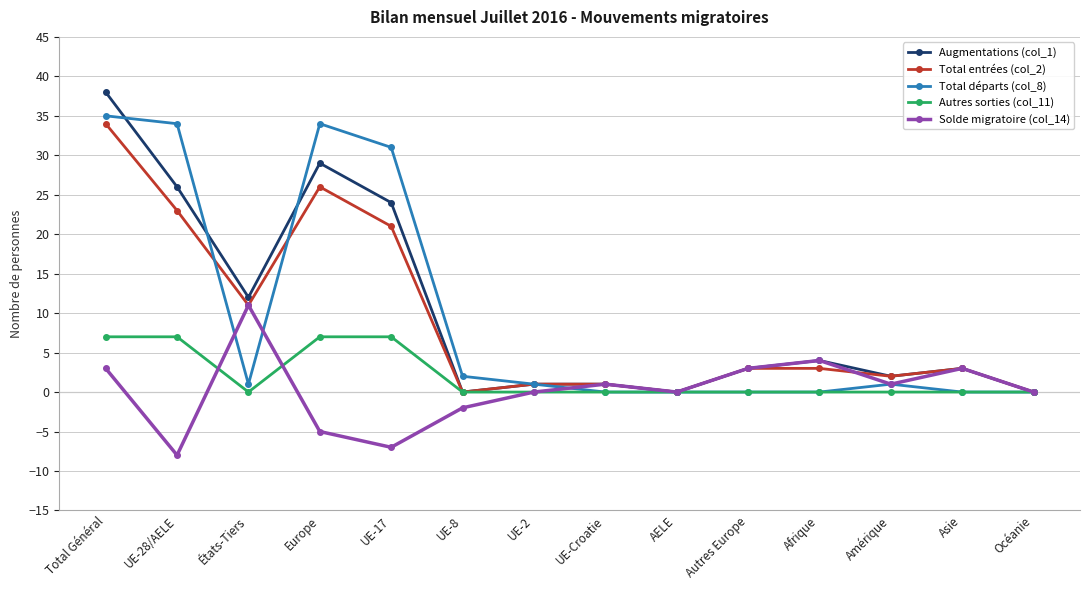

True or false: Augmentations (col_1) and Total départs (col_8) intersect in this chart.

True